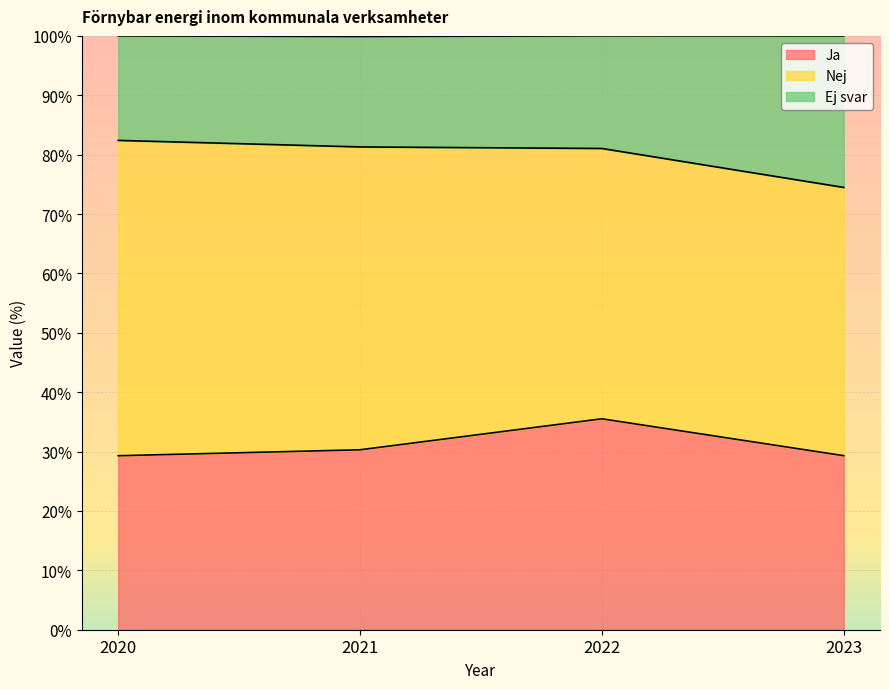

True or false: Ej svar and Ja cross at least once.

False